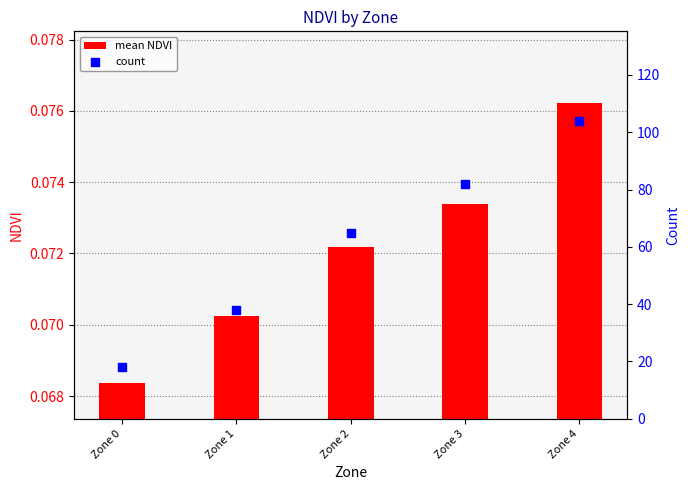

What are all the series names shown in the legend?

mean NDVI, count